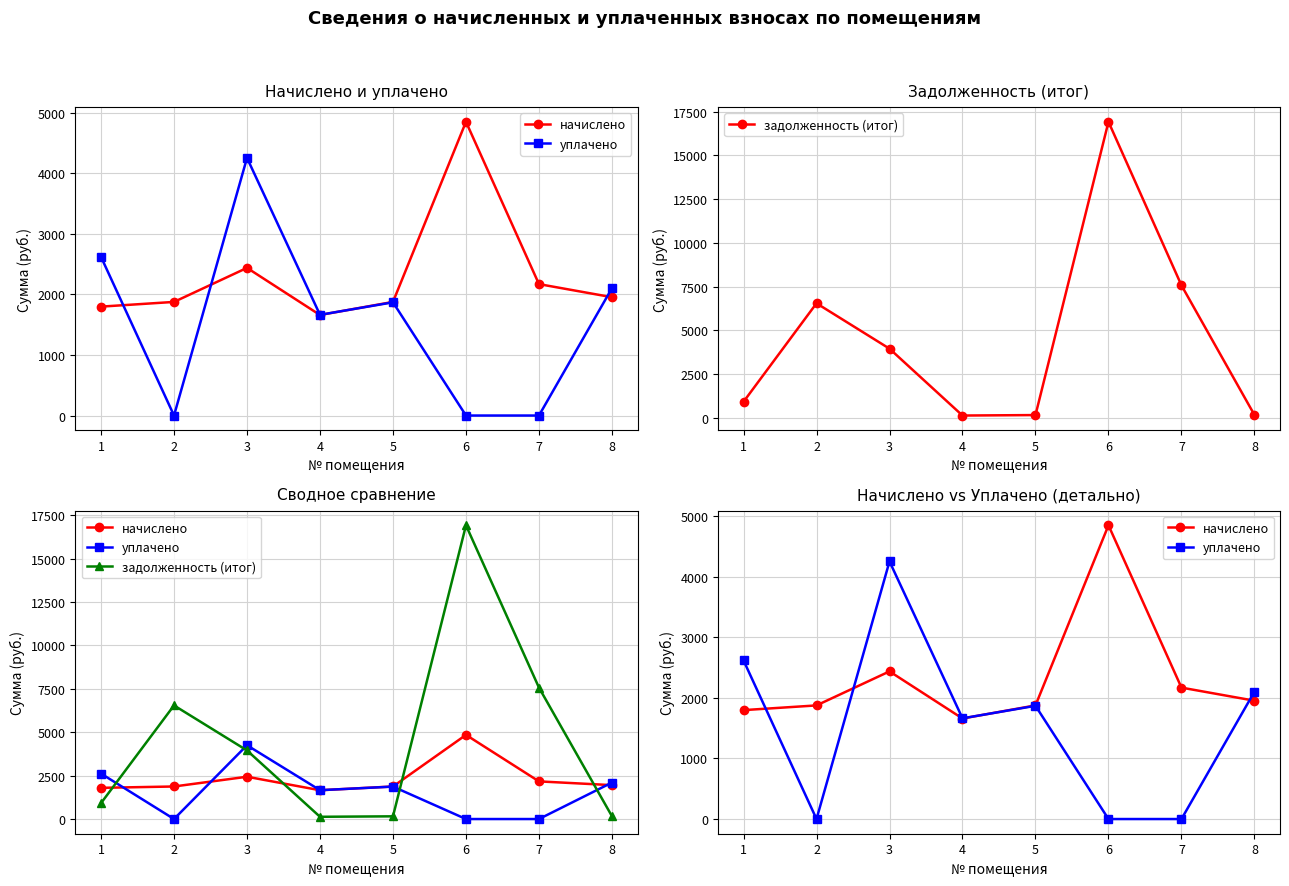

True or false: уплачено has more than 0 interior local peaks.

True